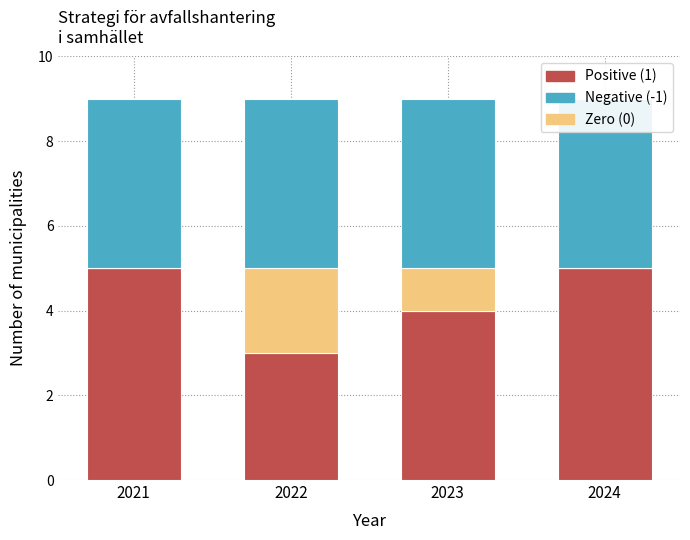

List the labels in order of Negative (-1) value, smallest first.

2021, 2022, 2023, 2024